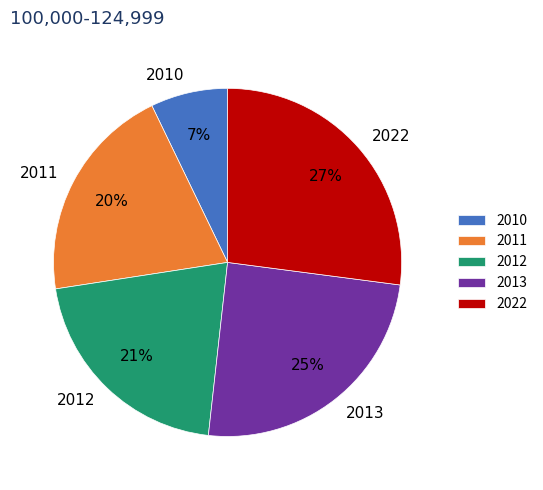

The 2012 slice represents 6% of the pie. True or false?

False